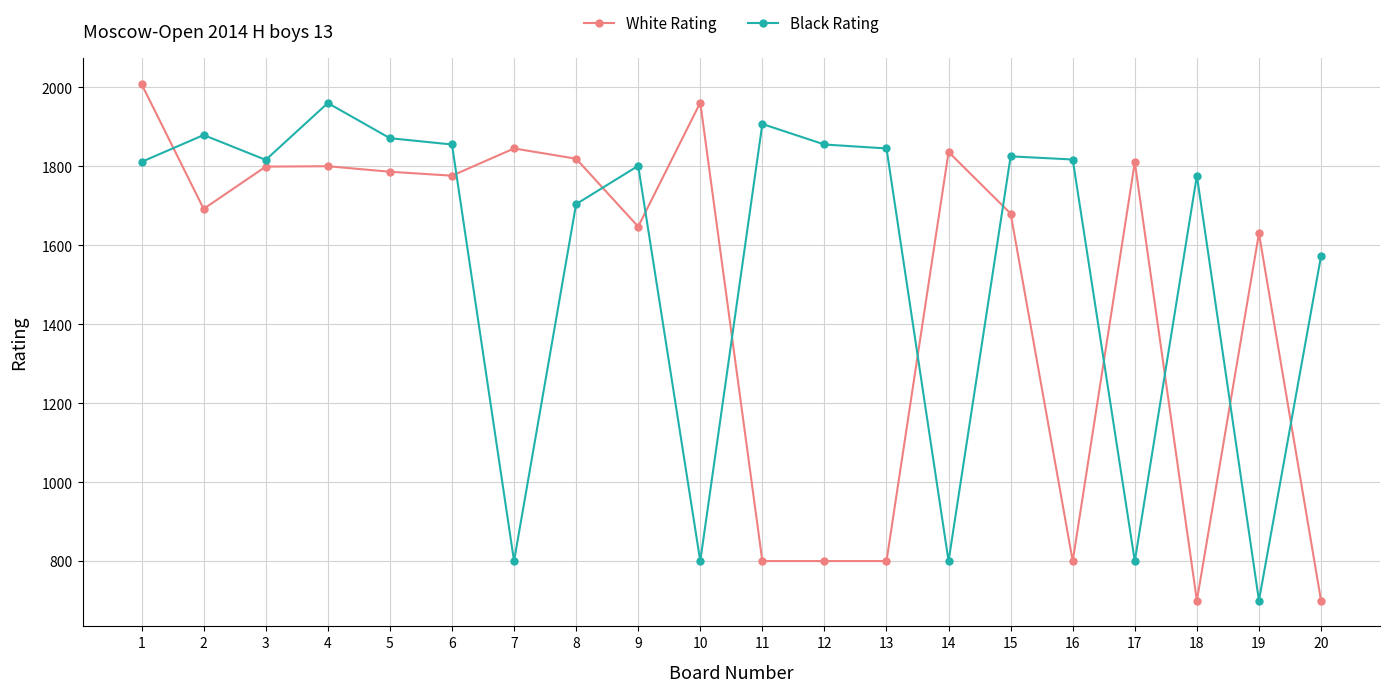

What value does the Black Rating series have at 10, to the nearest 50?

800